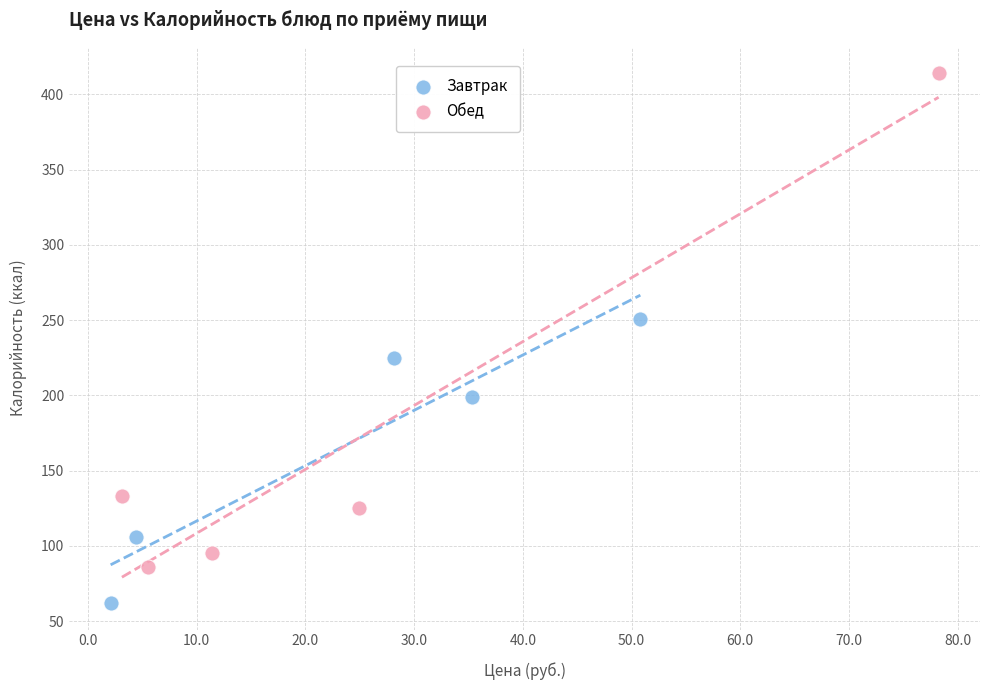

Which series has the widest spread of Y values?

Обед